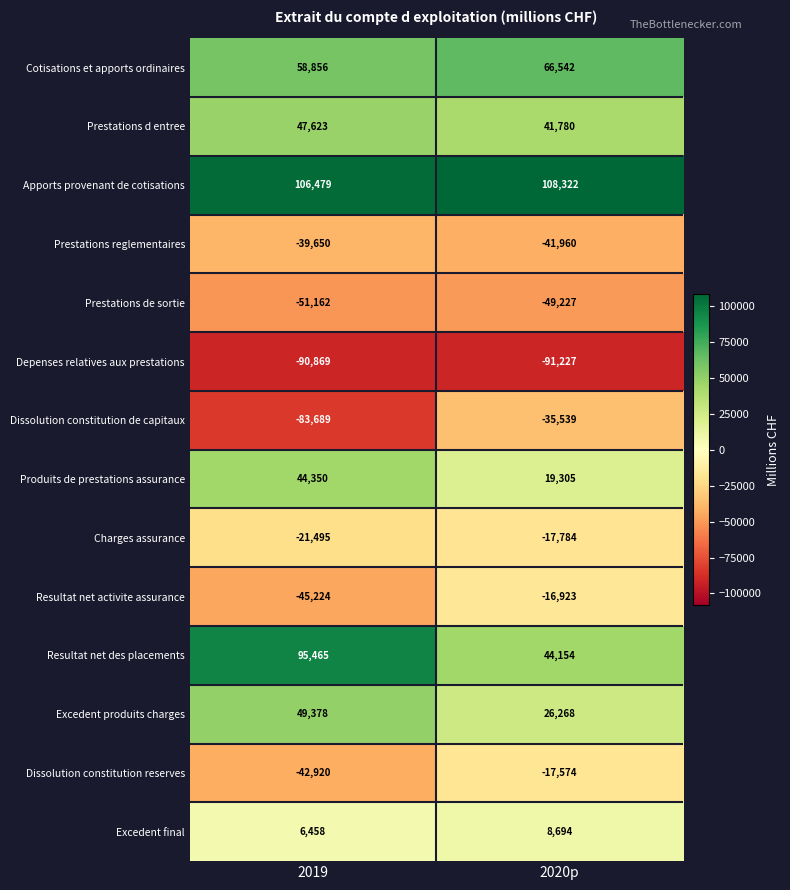

The value of Prestations reglementaires at 2019 is -39650. True or false?

True